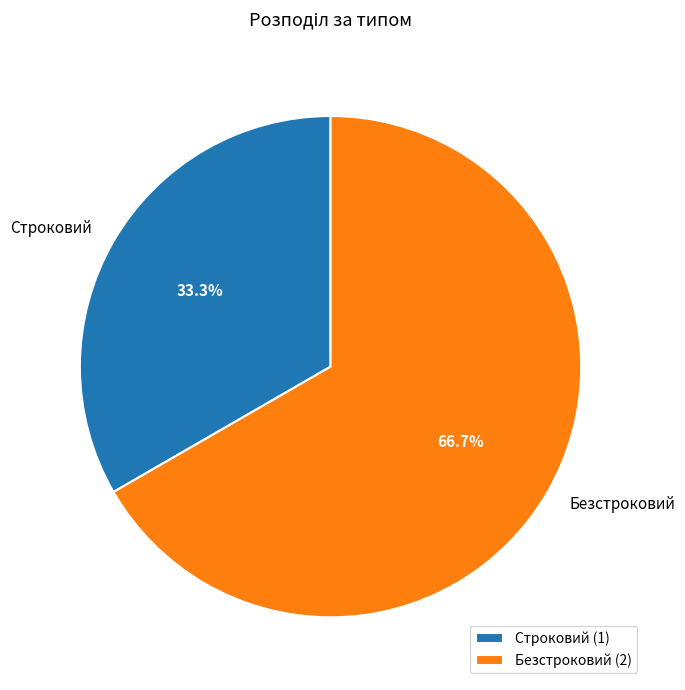

Does Строковий represent more than half of the total?

No